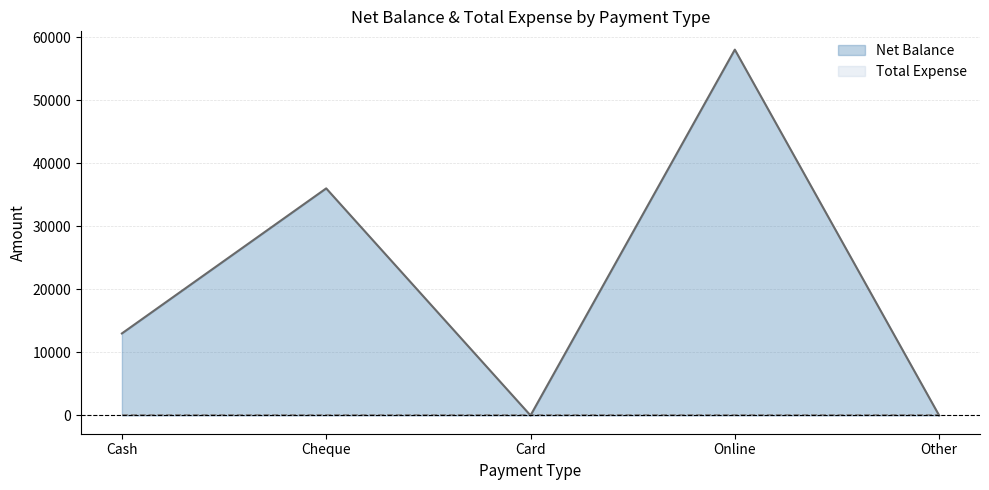

Rank the categories by value from lowest to highest.

Card, Other, Cash, Cheque, Online